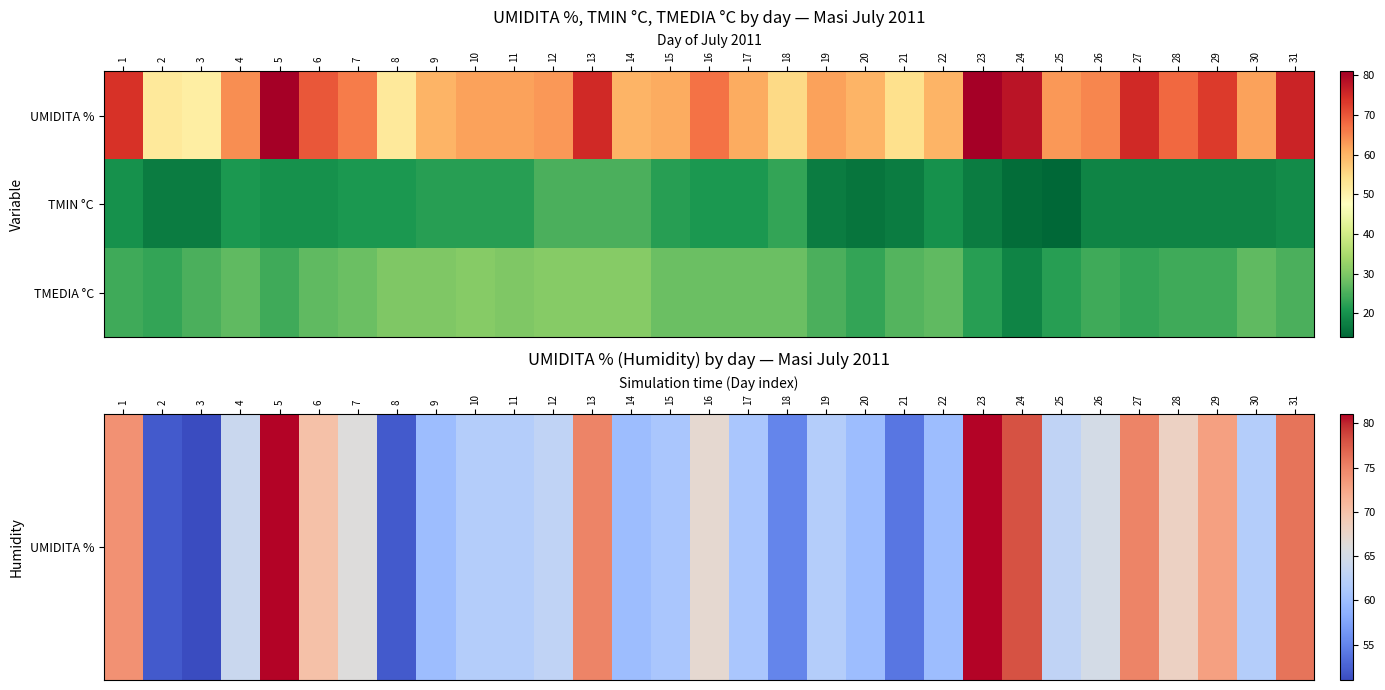

Which series has the largest total across all categories?

UMIDITA %